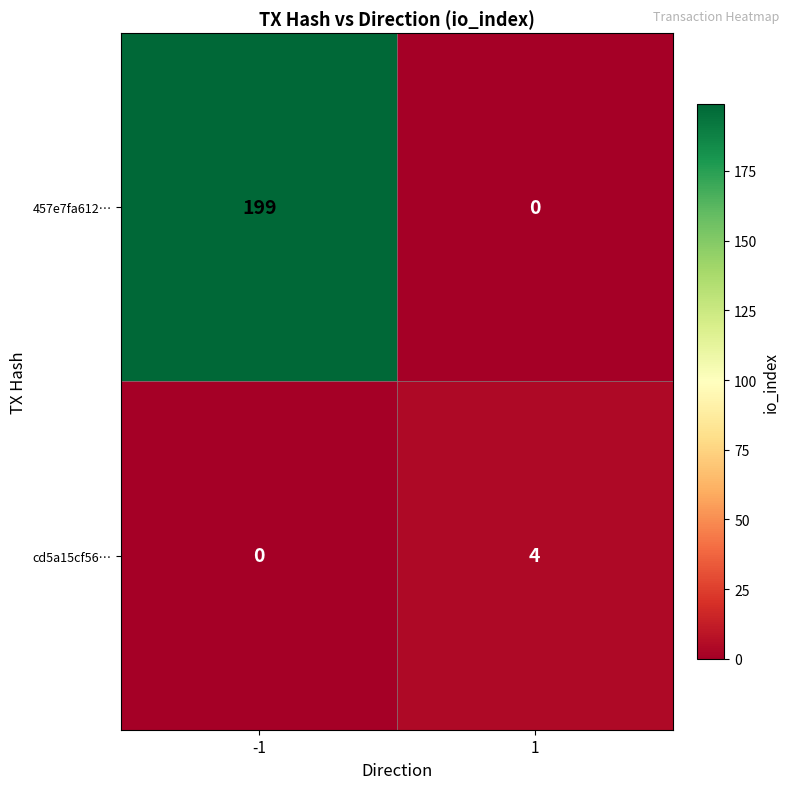

Rank the categories by 457e7fa612… value from highest to lowest.

-1, 1